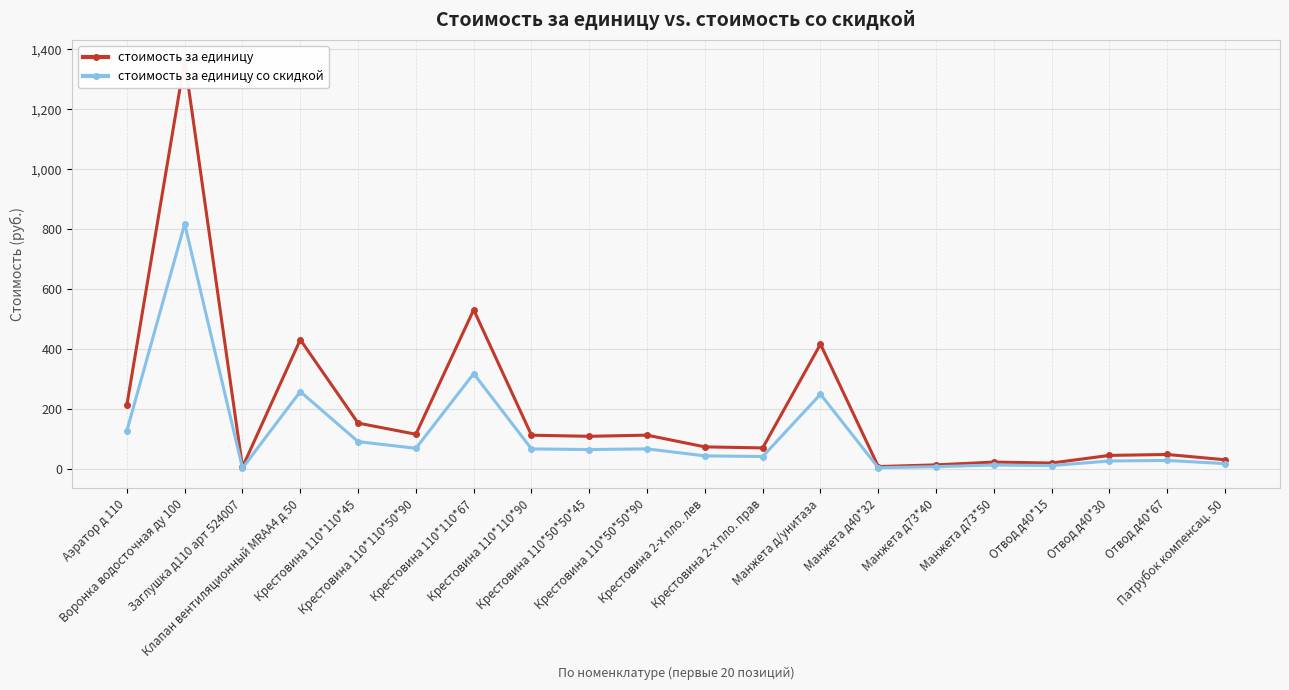

Where is the first local maximum for стоимость за единицу?

Воронка водосточная ду 100